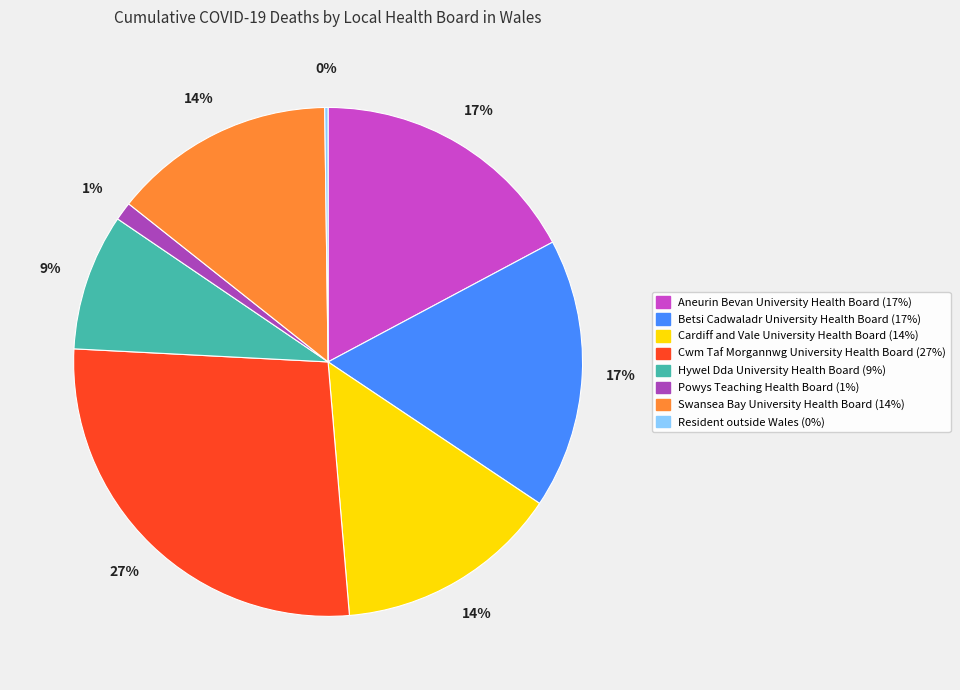

What is the smallest slice in the pie chart?

Resident outside Wales